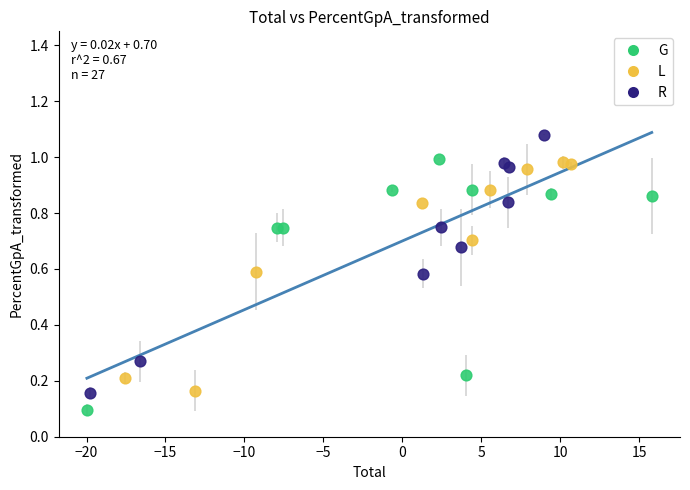

Which series has the widest spread of Y values?

R